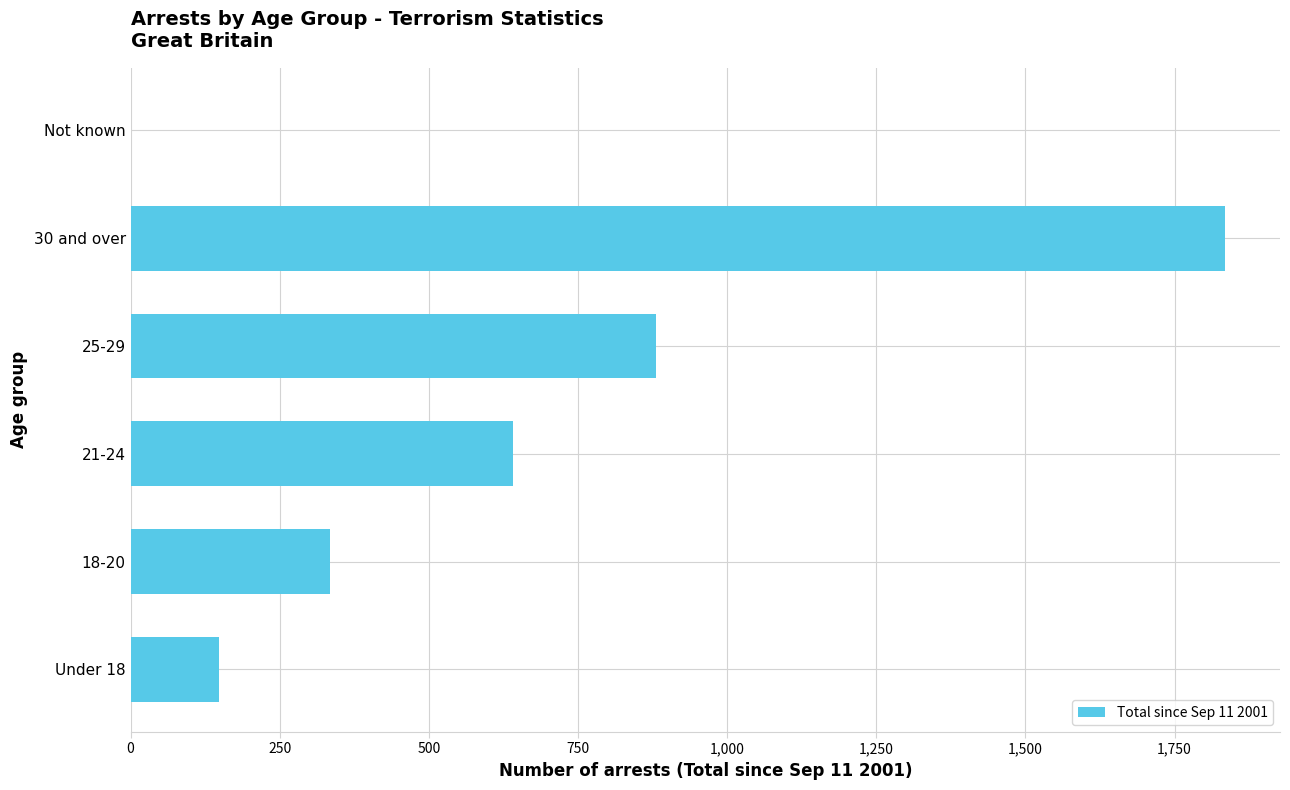

Is it true that the value at 30 and over is 1835?

True